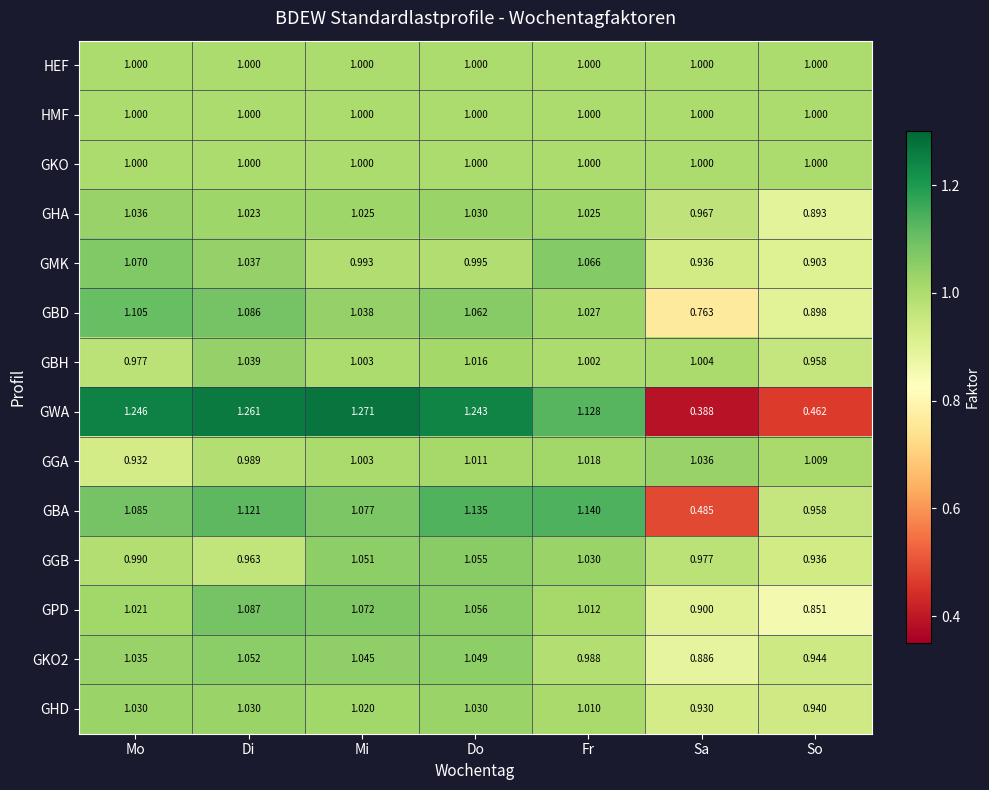

Where is GWA nearest to the value 0?

Sa